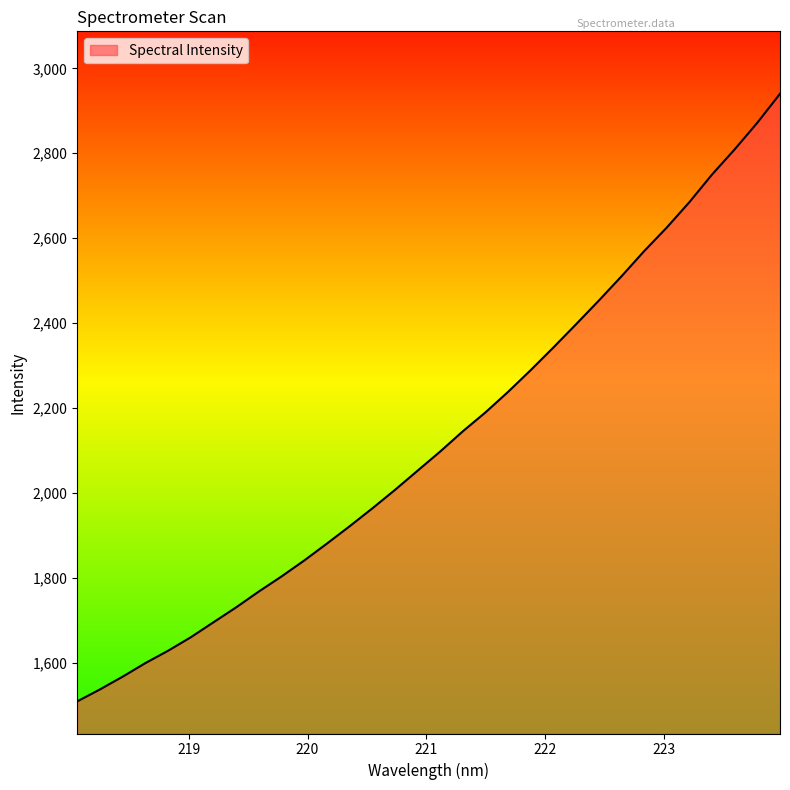

True or false: the data has more than 0 interior local peaks.

False